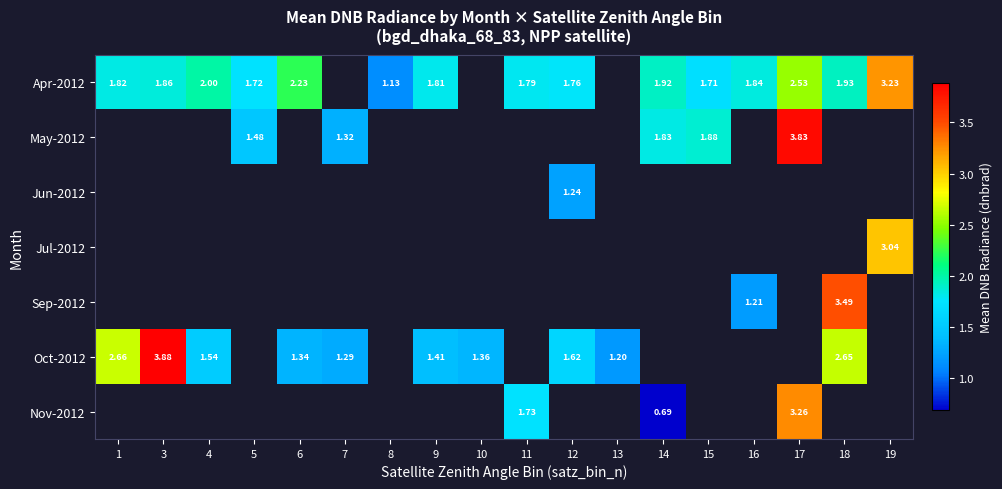

What is the difference between the highest and lowest values at 3?

2.0